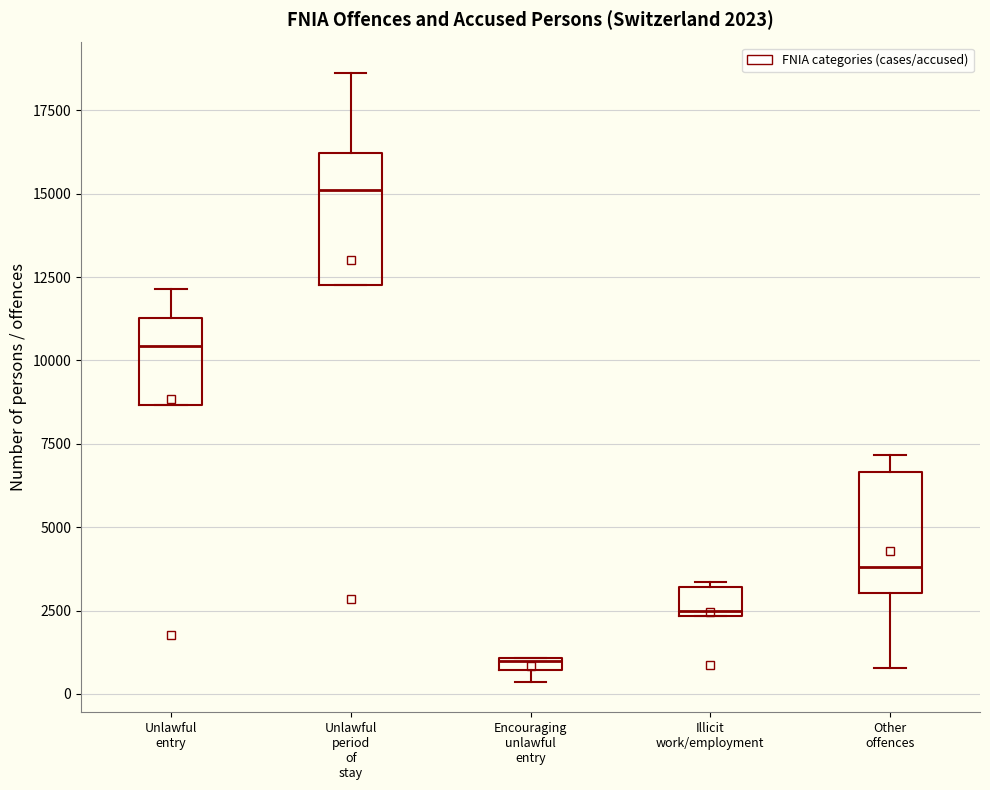

Which box's median line is the lowest?

Encouraging unlawful entry